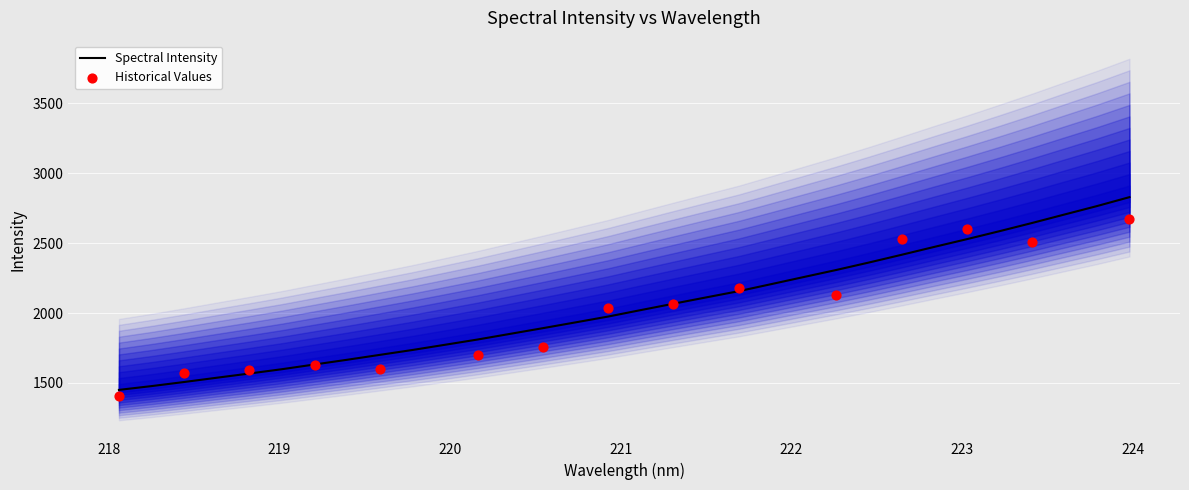

What is the change in value from 218.442 to 221.3083?

+560.1